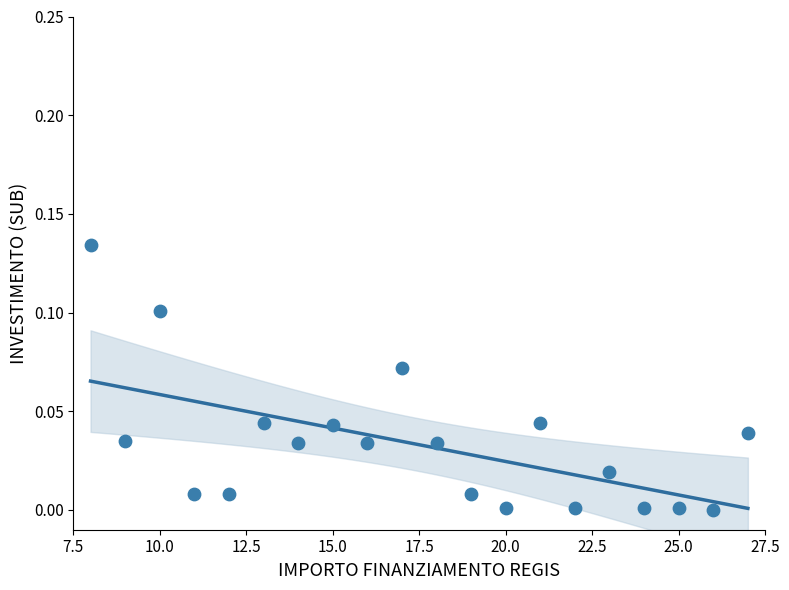

What is the range of X values (max minus min)?

19.0